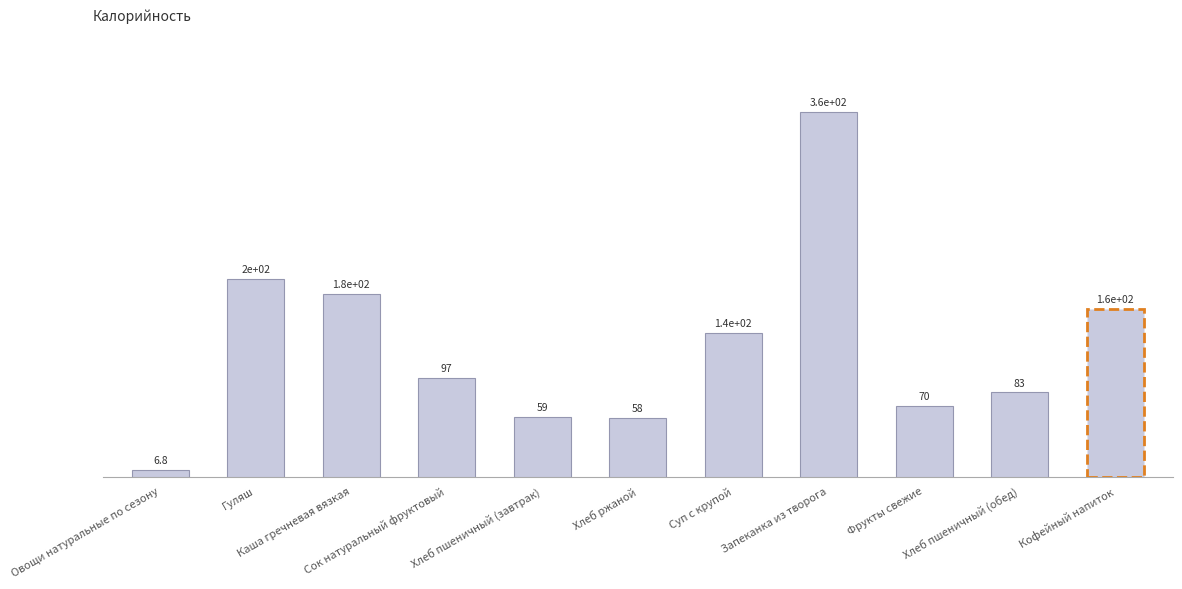

How many bars are there in total?

11